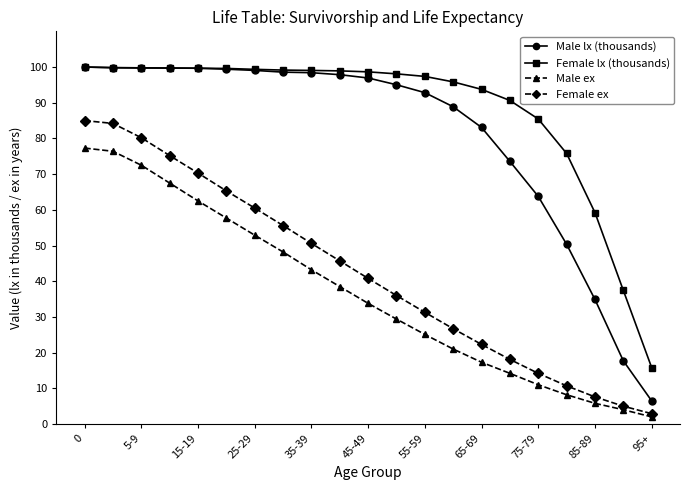

How many lines are shown in the chart?

4